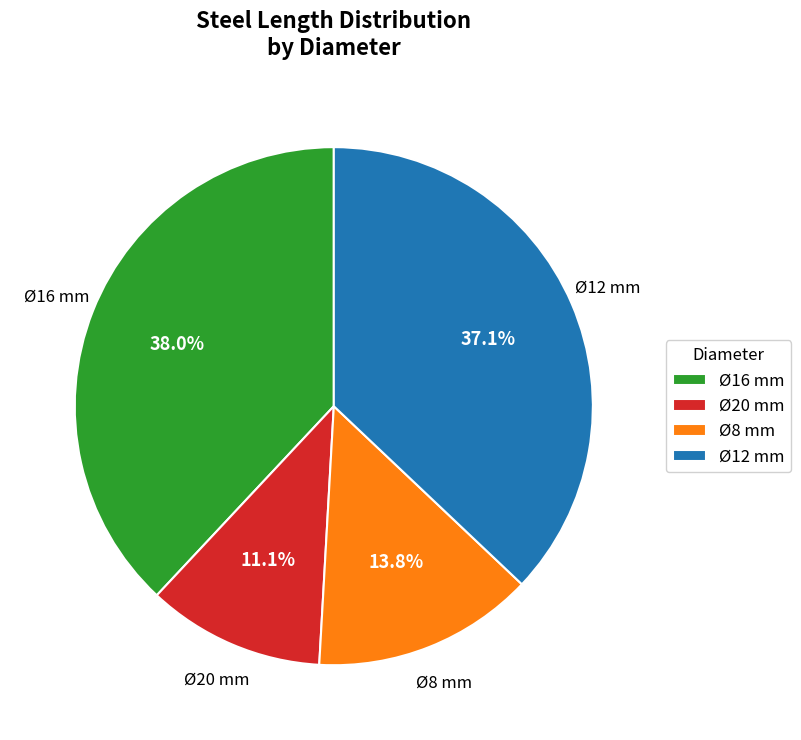

What is the largest slice in the pie chart?

Ø16 mm